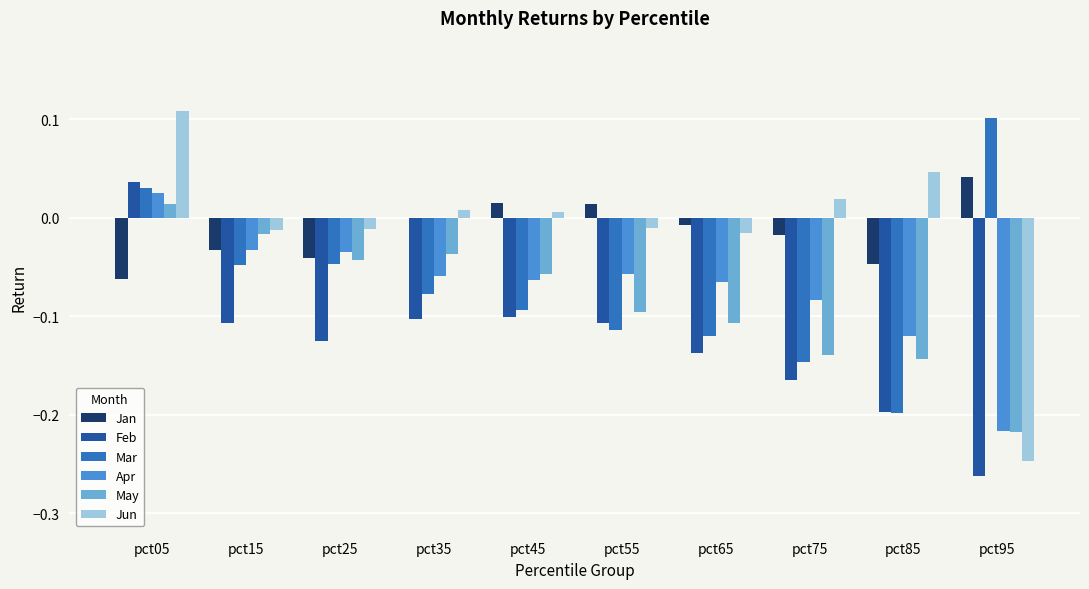

What is the sum of all Mar values?

-0.7